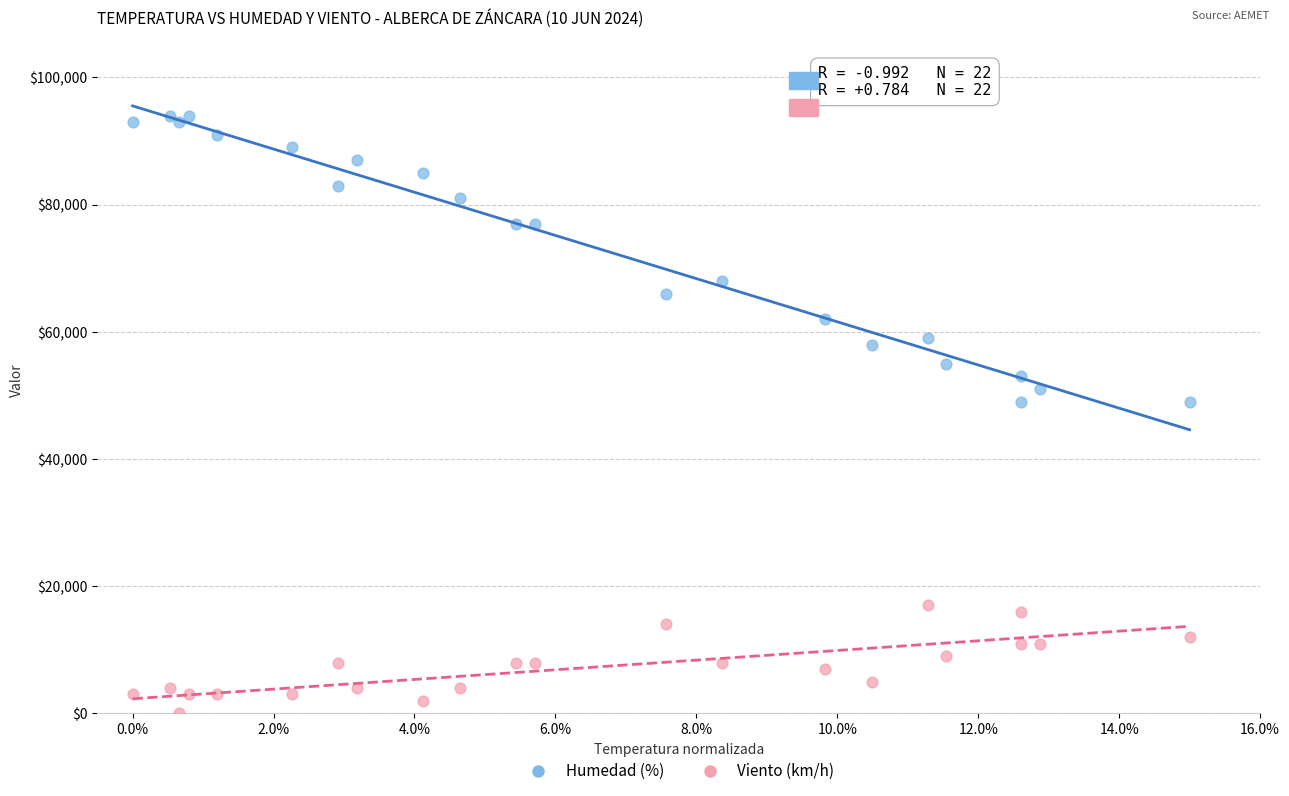

Which series contains the highest Y value?

Humedad (%)